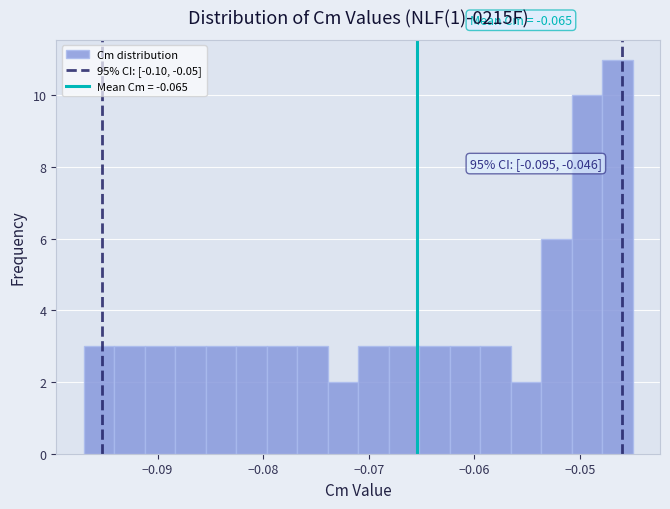

Read against the x-axis, roughly where is the centre of the tallest bar?

-0.046